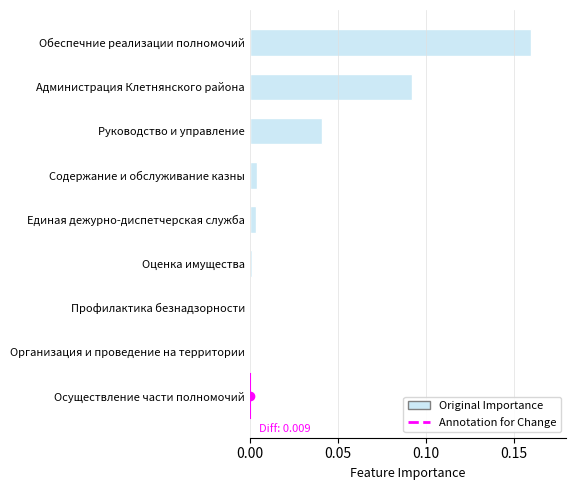

What is the sum of all values?

0.3